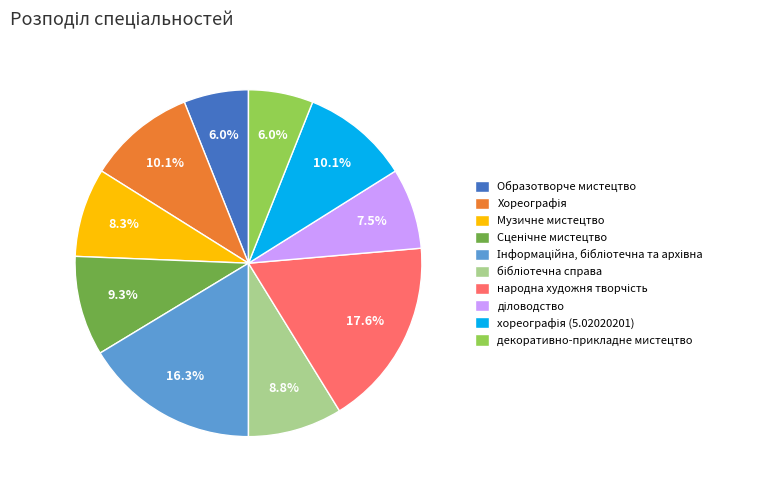

Is there any slice that represents more than half of the pie?

No